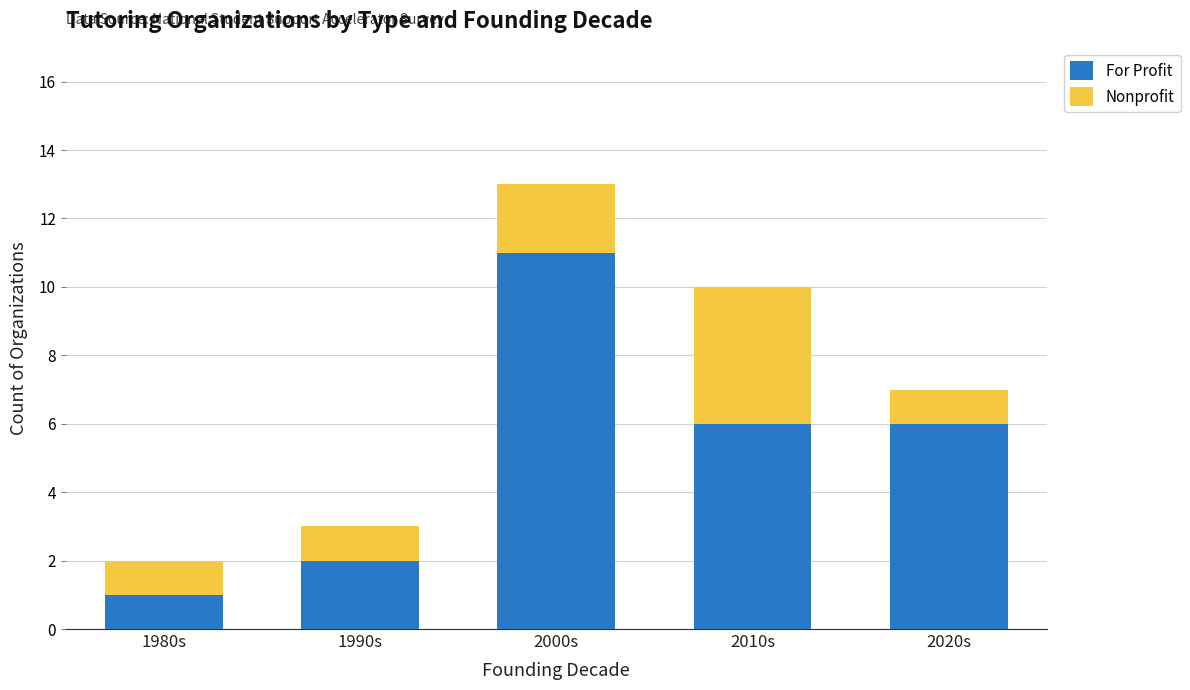

How many data points does each series have?

5